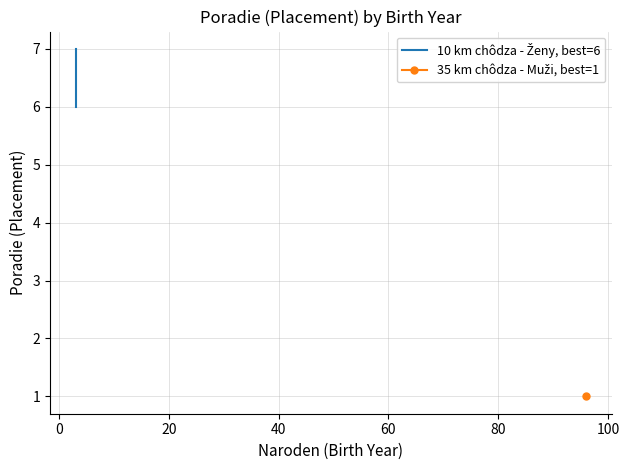

What is the greatest value displayed?

7